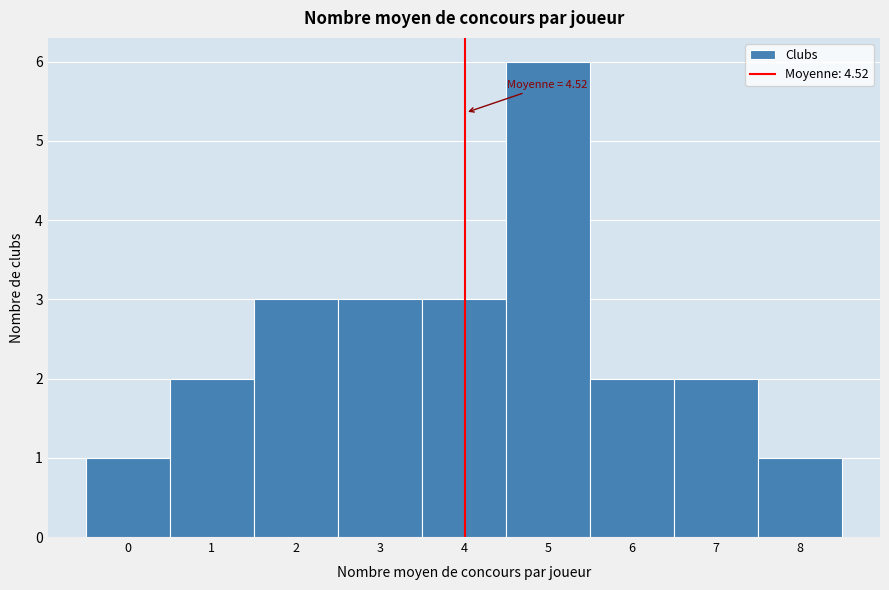

Reading left to right, what are all the values shown in this chart?

1	2	3	3	3	6	2	2	1